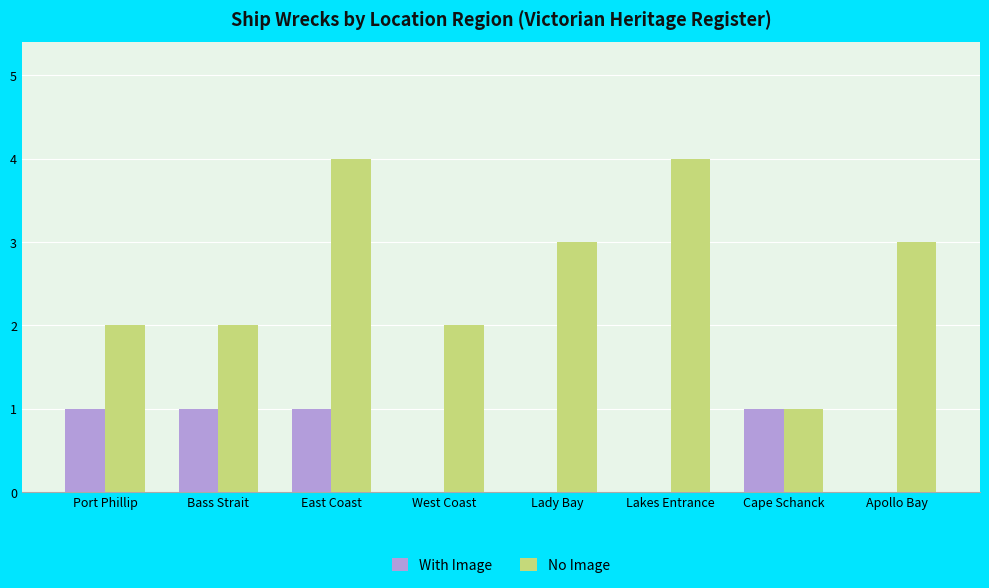

Is it true that With Image equals 0 at Lakes Entrance?

True